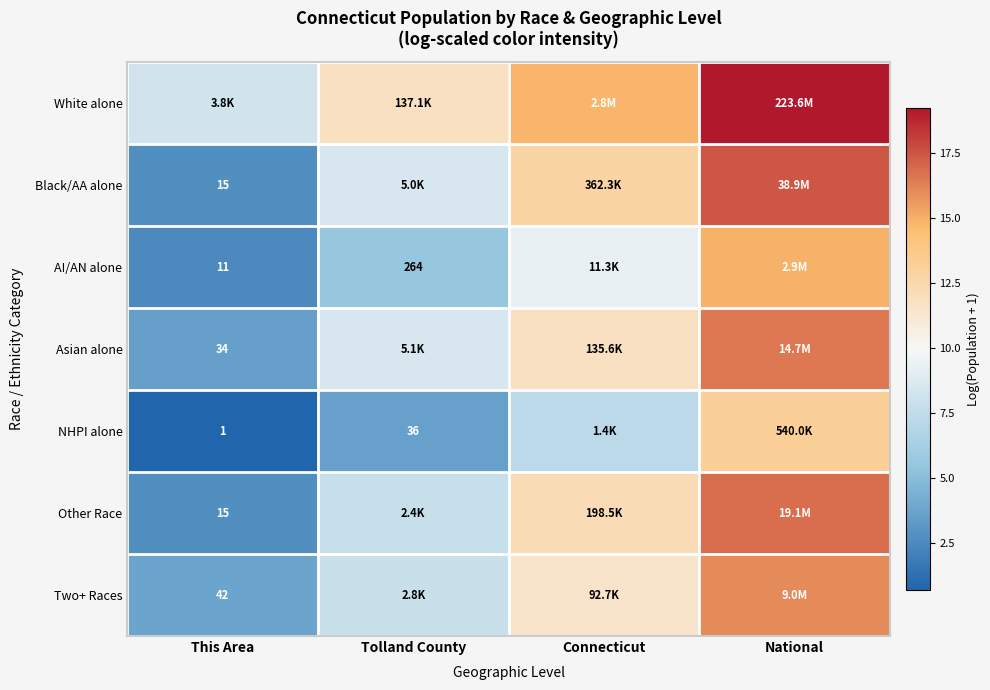

Where does the White alone series first go above 14?

Connecticut